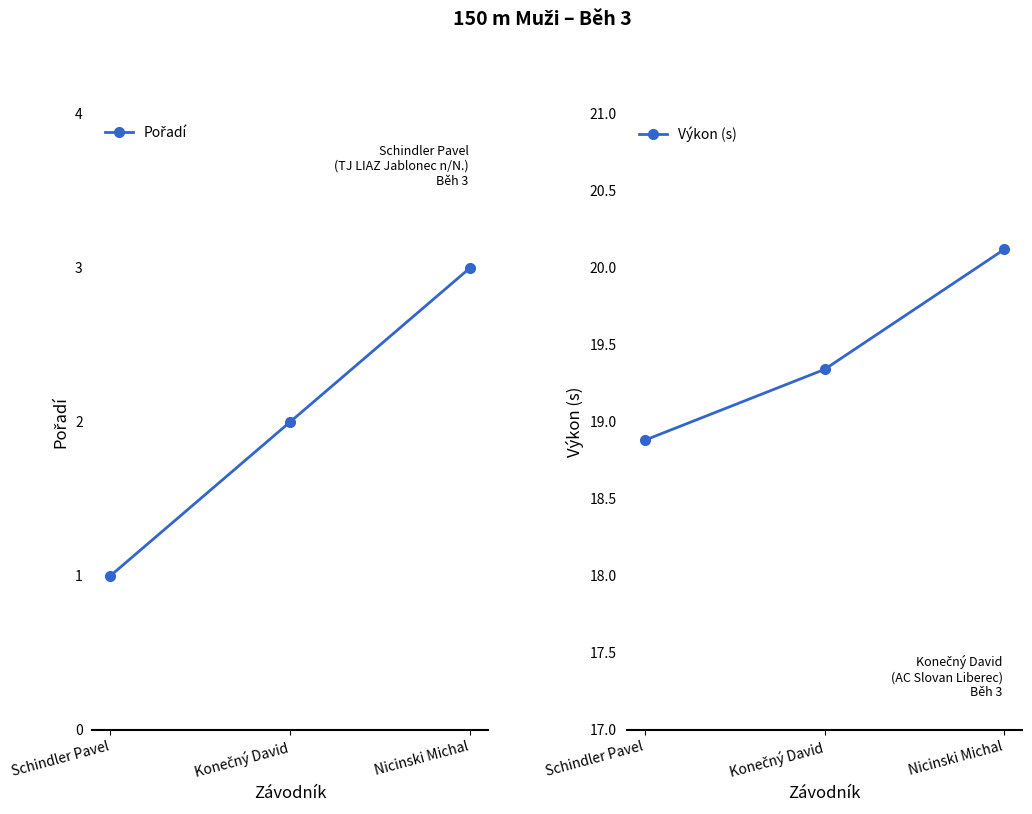

Rank the series at Konečný David from lowest to highest value.

Pořadí, Výkon (s)